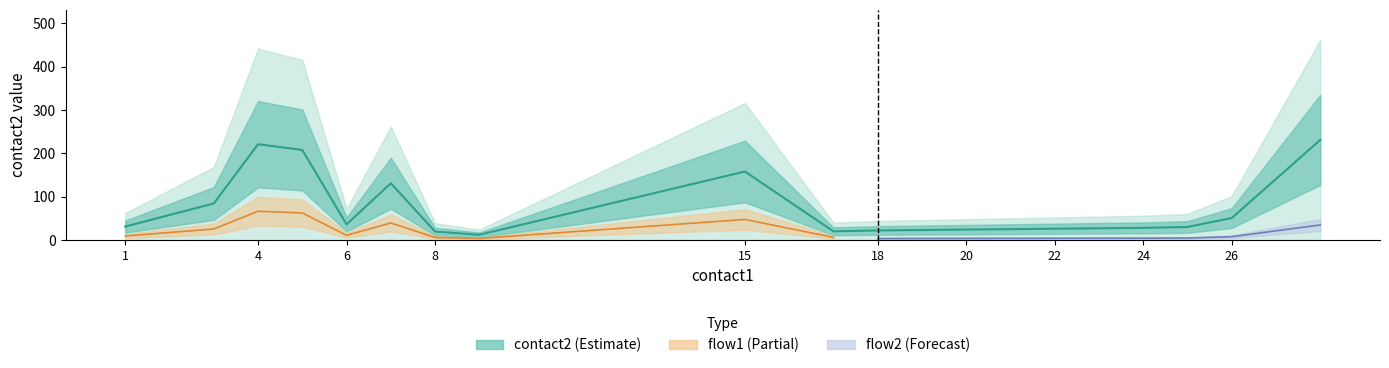

What is the minimum value shown in the chart?

12.0